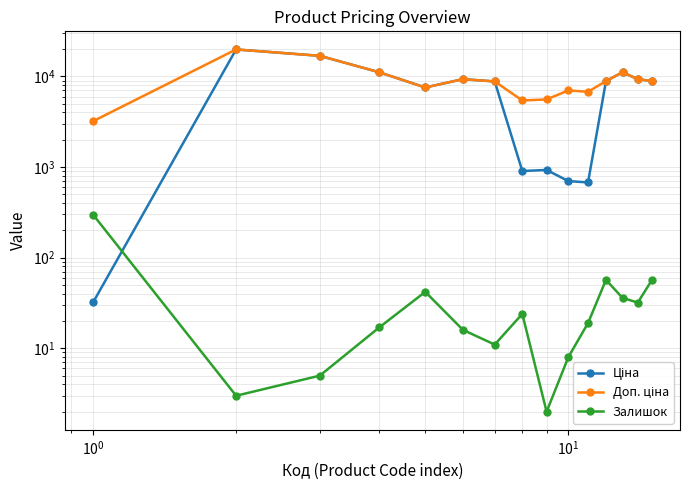

List the series in order of their peak value, highest first.

Ціна, Доп. ціна, Залишок